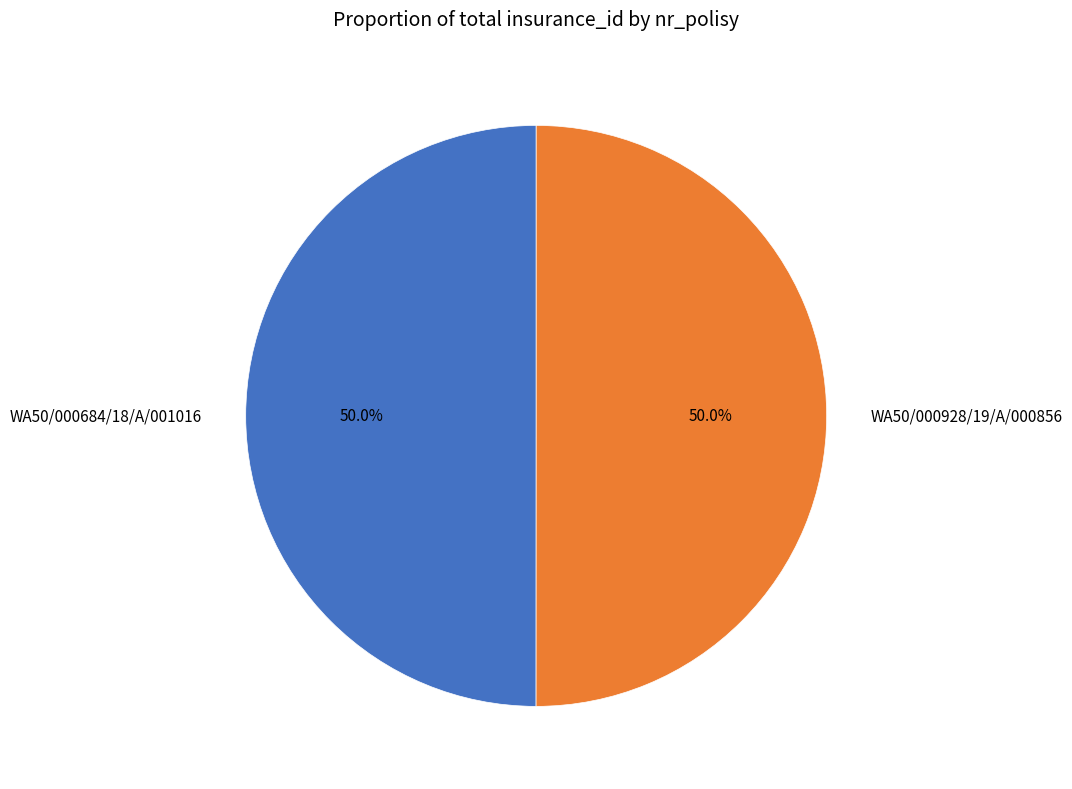

How much of the chart is everything except WA50/000928/19/A/000856?

50.0%